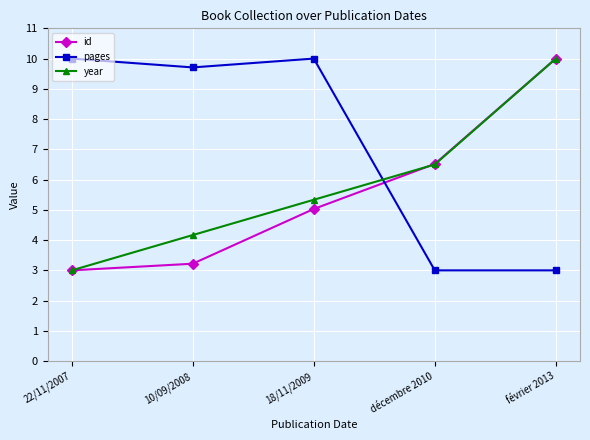

Reading left to right, extract all data points from this chart.

id: 22/11/2007=3.0	10/09/2008=3.2	18/11/2009=5.0	décembre 2010=6.5	février 2013=10.0
pages: 22/11/2007=10.0	10/09/2008=9.7	18/11/2009=10.0	décembre 2010=3.0	février 2013=3.0
year: 22/11/2007=3.0	10/09/2008=4.2	18/11/2009=5.3	décembre 2010=6.5	février 2013=10.0